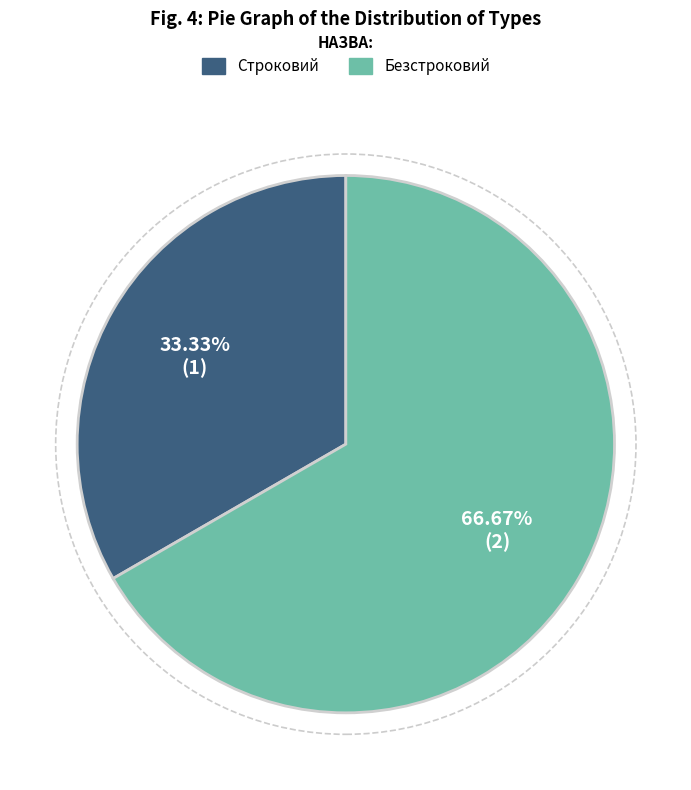

To the nearest percent, what percentage of the pie is Безстроковий?

67%